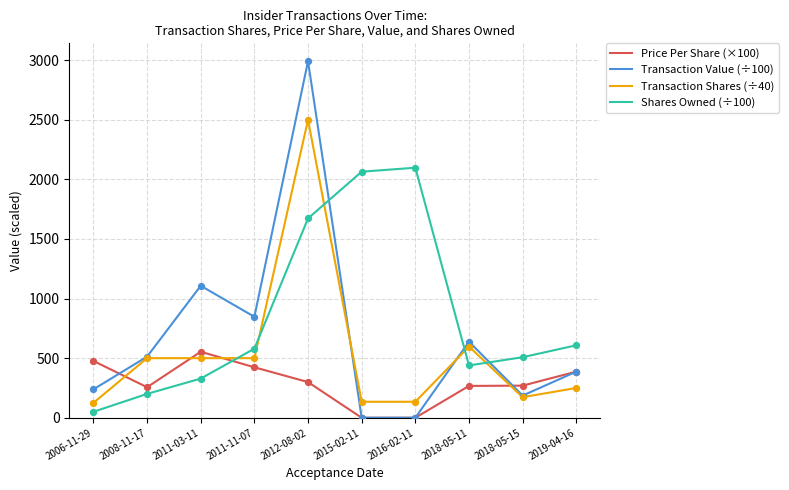

At how many categories does at least one series exceed 729?

5